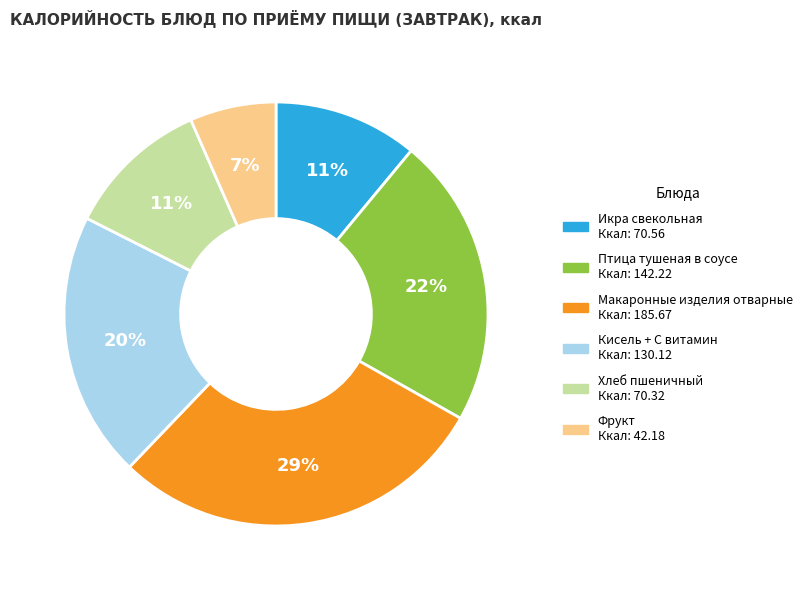

To the nearest percent, what is the difference between the largest and smallest slice percentages?

22%